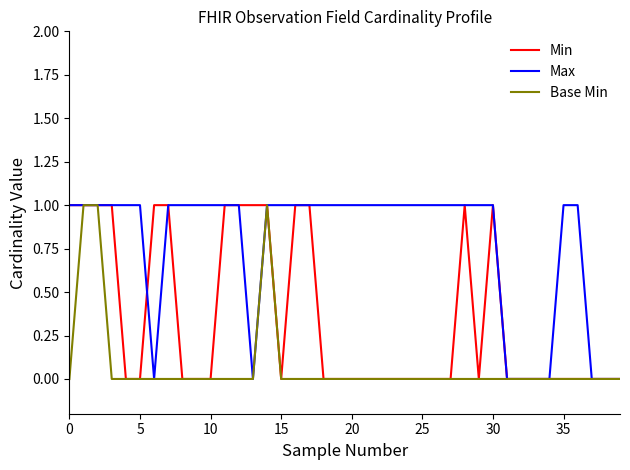

Which series has the largest total across all categories?

Max